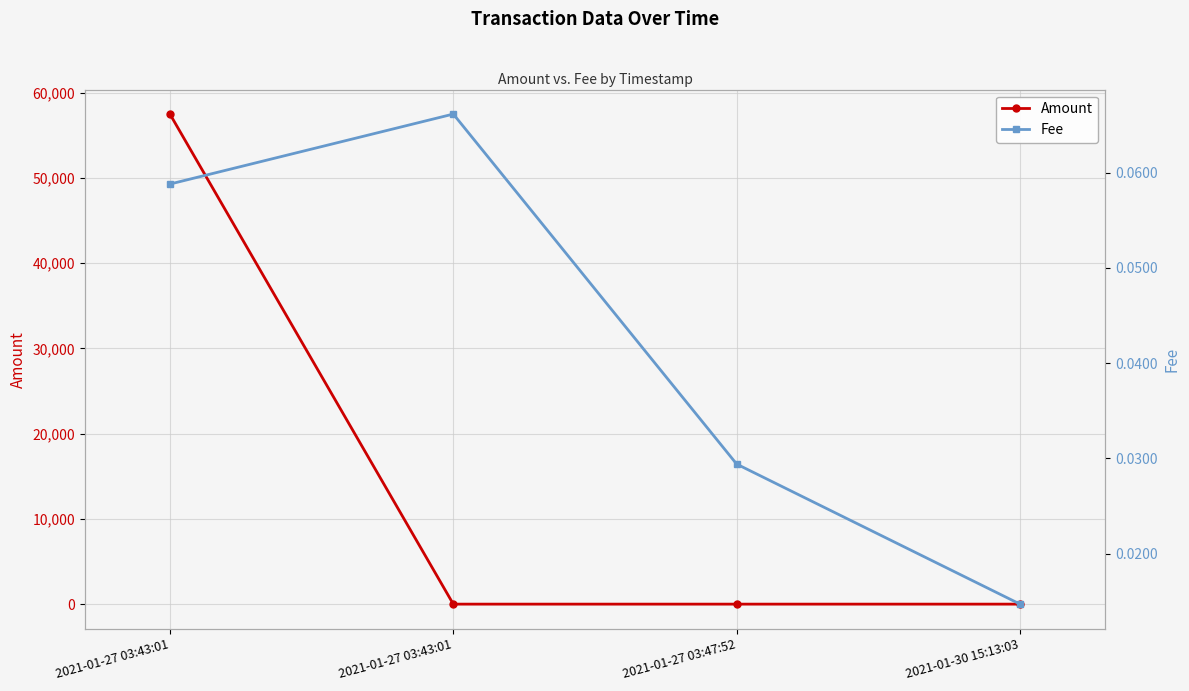

What is the greatest value displayed?

57500.1